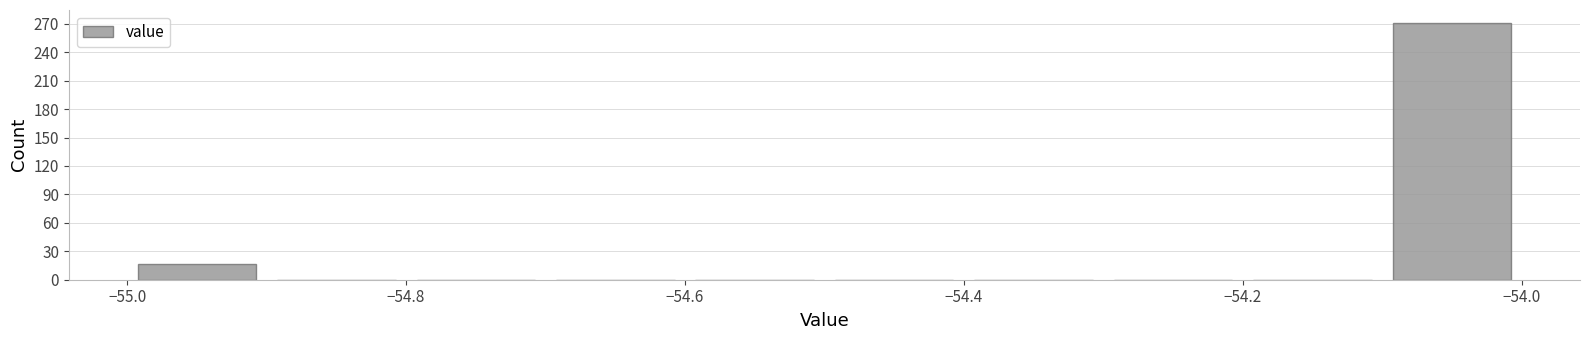

Which range on the x-axis has the tallest bar?

-54.1 to -54.0